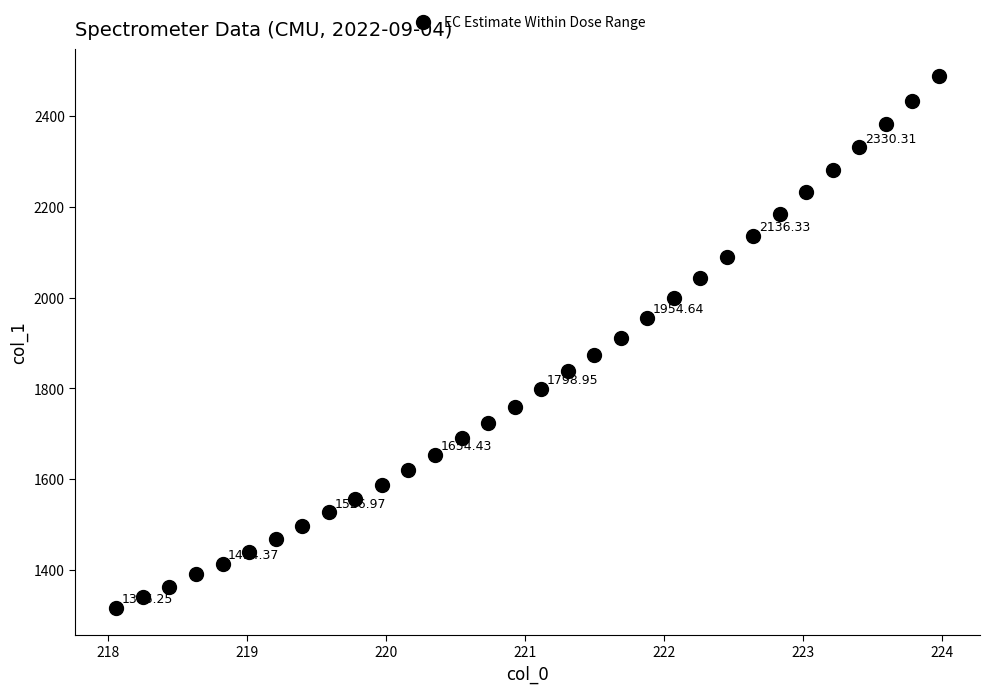

What is the range of X values (max minus min)?

5.9